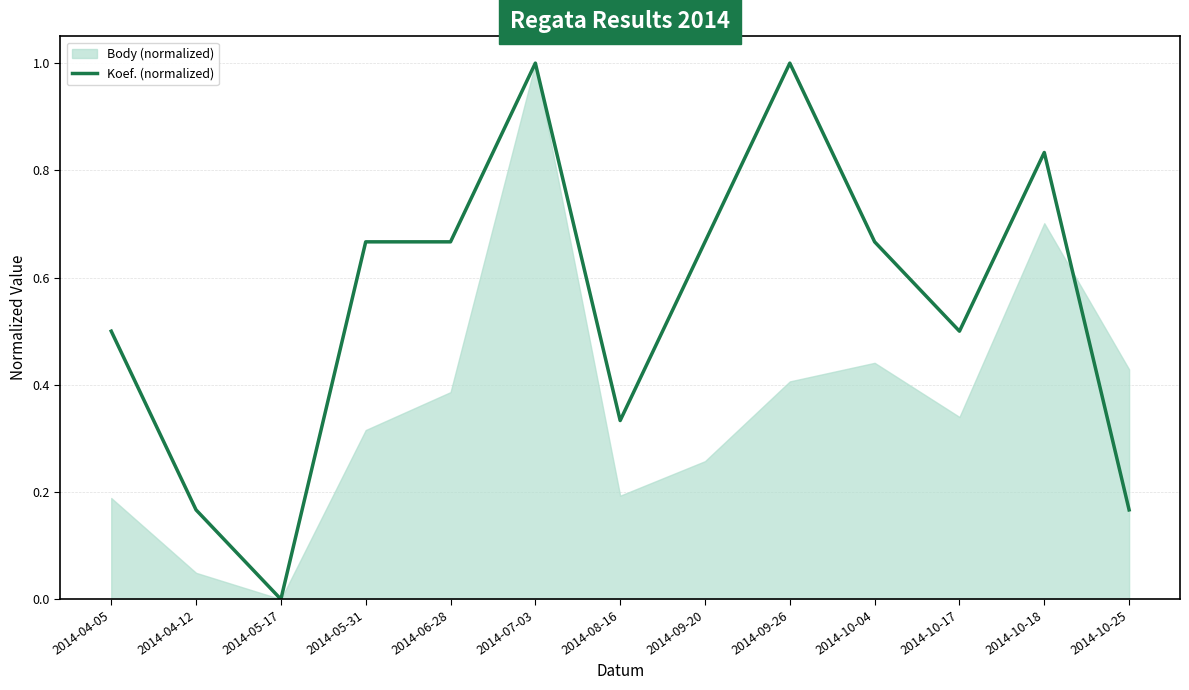

Where is the first local maximum?

2014-07-03